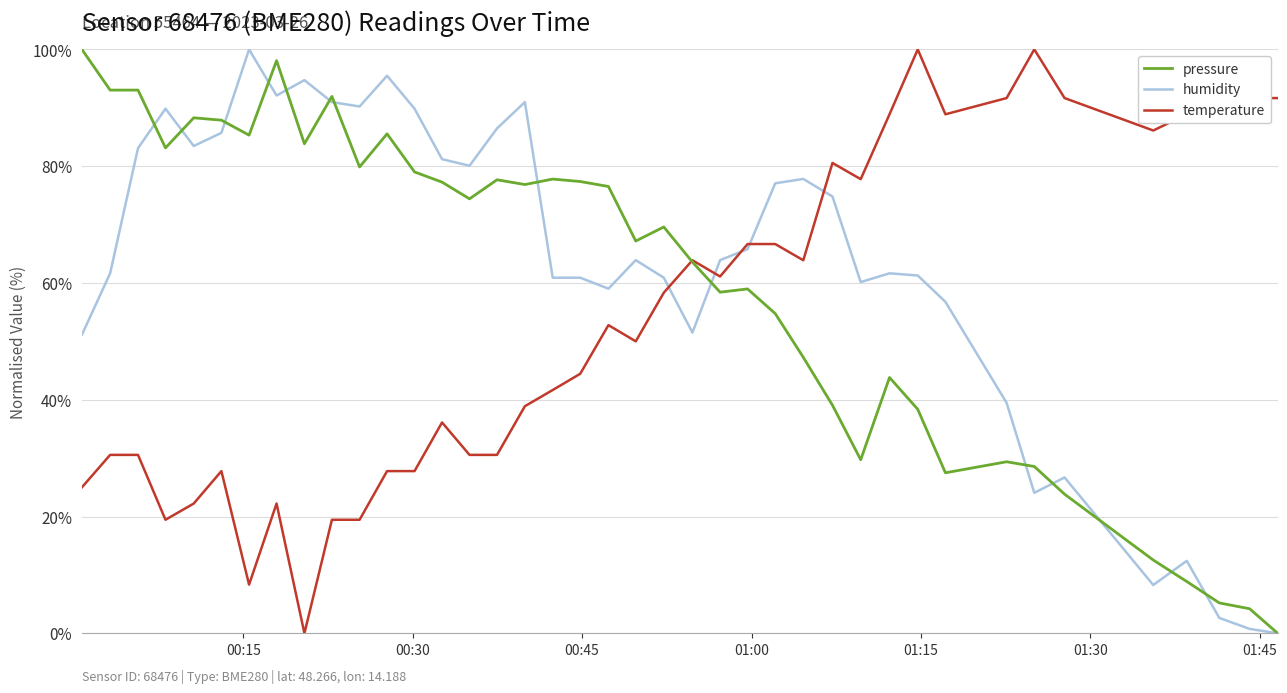

Is this an area chart (filled region under the line)?

No